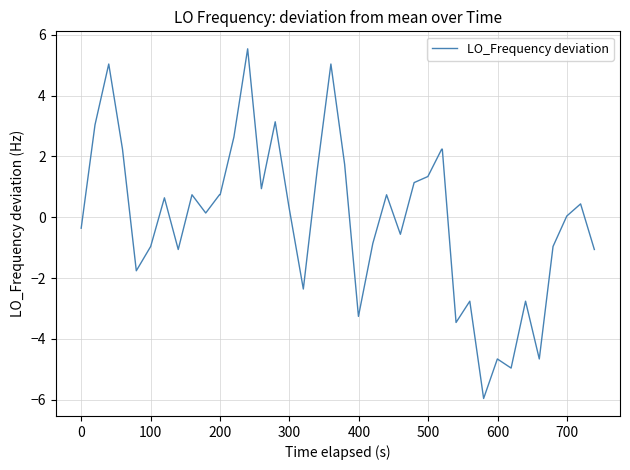

What is the smallest value displayed?

-6.0